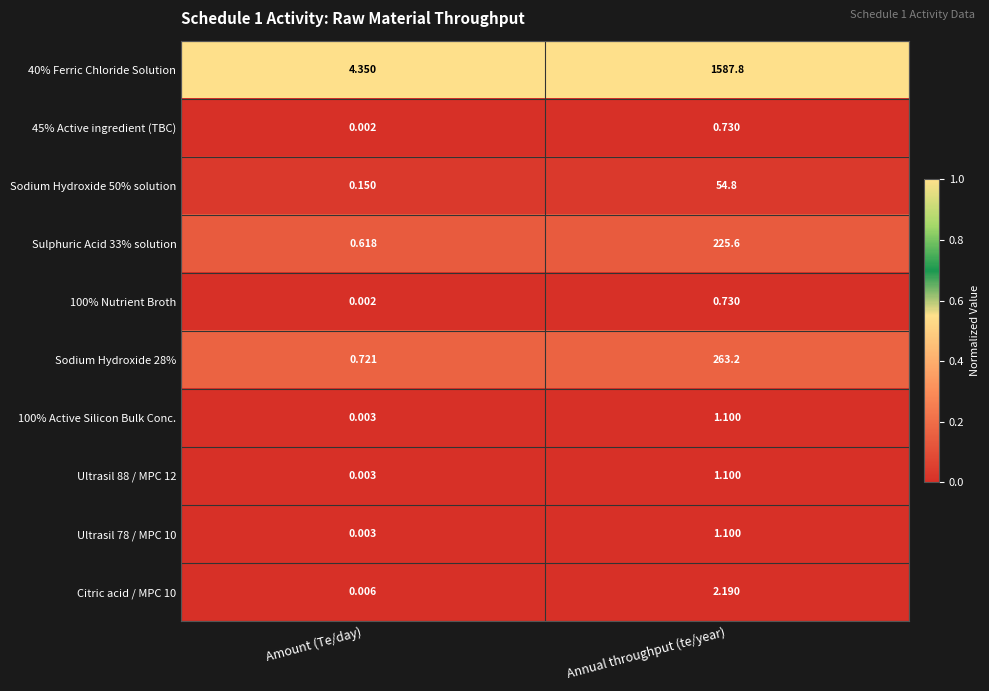

Which series has the largest range (max minus min)?

40% Ferric Chloride Solution